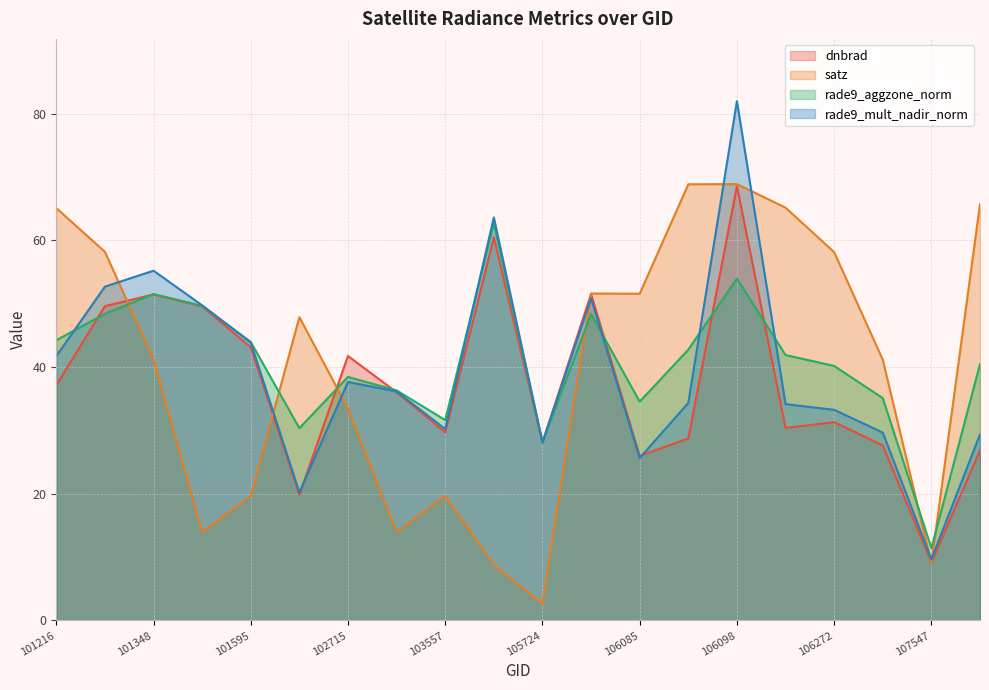

What is the sum of all satz values?

804.8